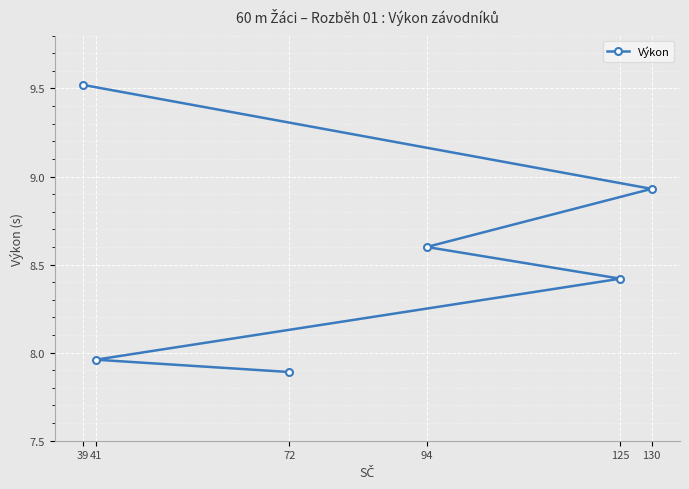

Rank the categories by value from lowest to highest.

72, 41, 125, 94, 130, 39